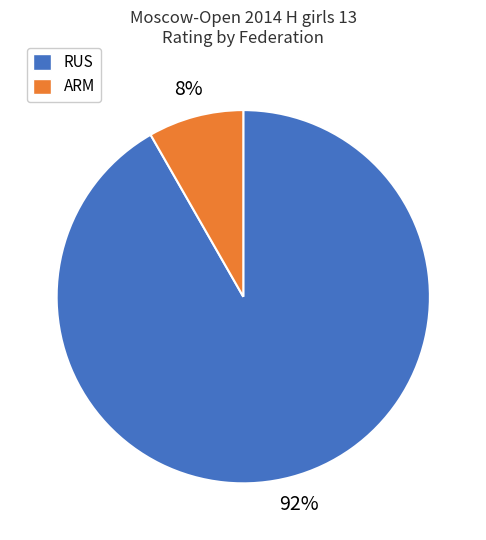

To the nearest percent, what is the average slice percentage?

50%